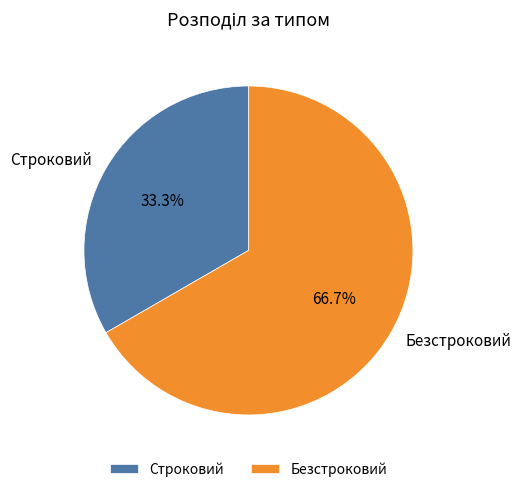

Which slice represents more than half of the pie?

Безстроковий